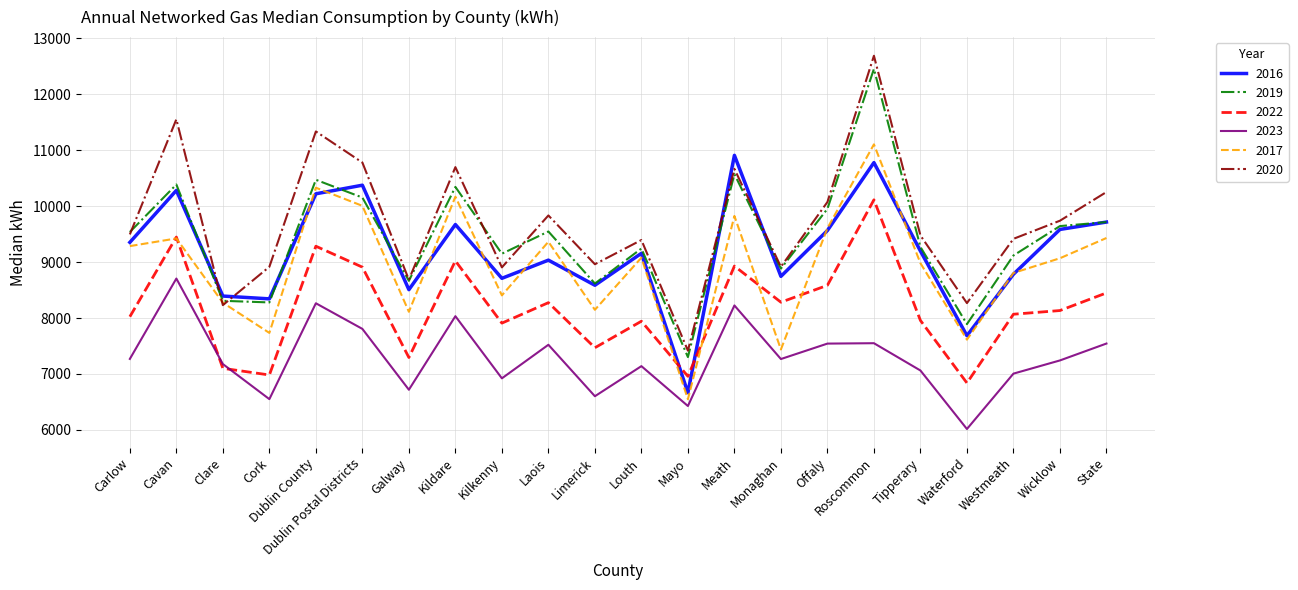

Which series has the largest total across all categories?

2020